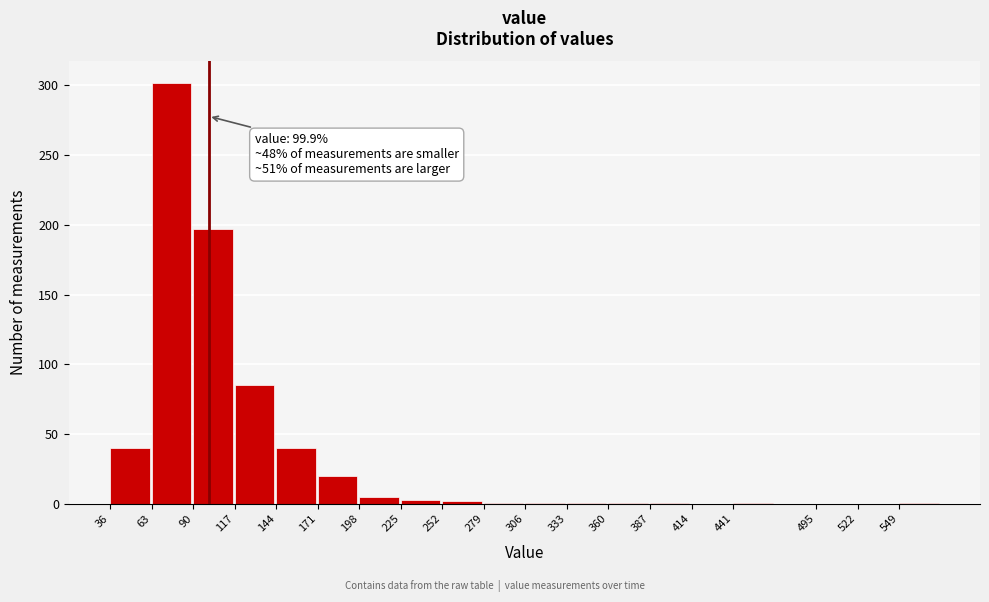

Where is the data nearest to the value 151?

90